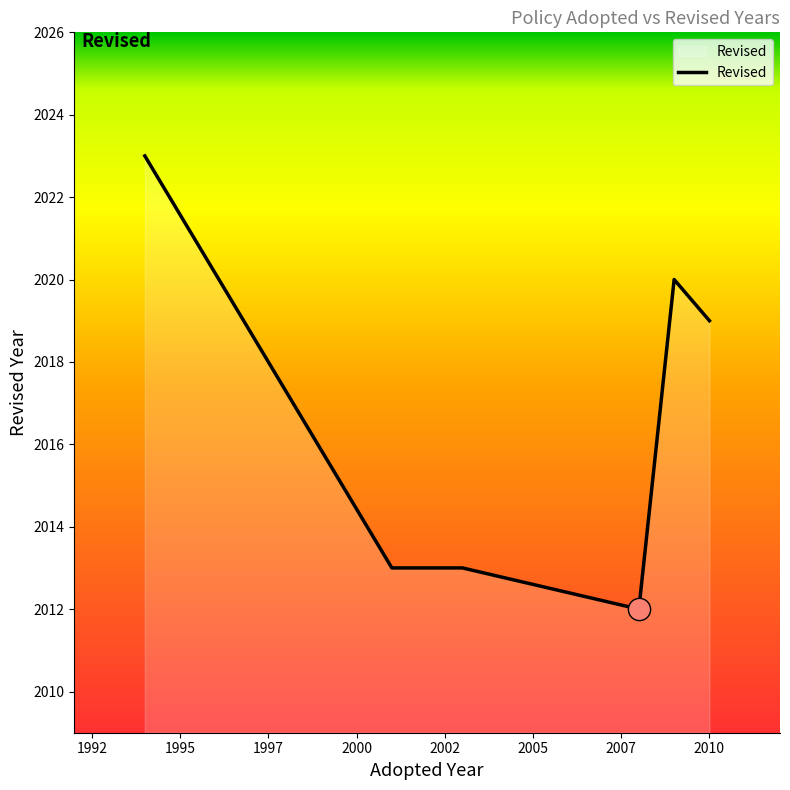

What is the average value?

2017